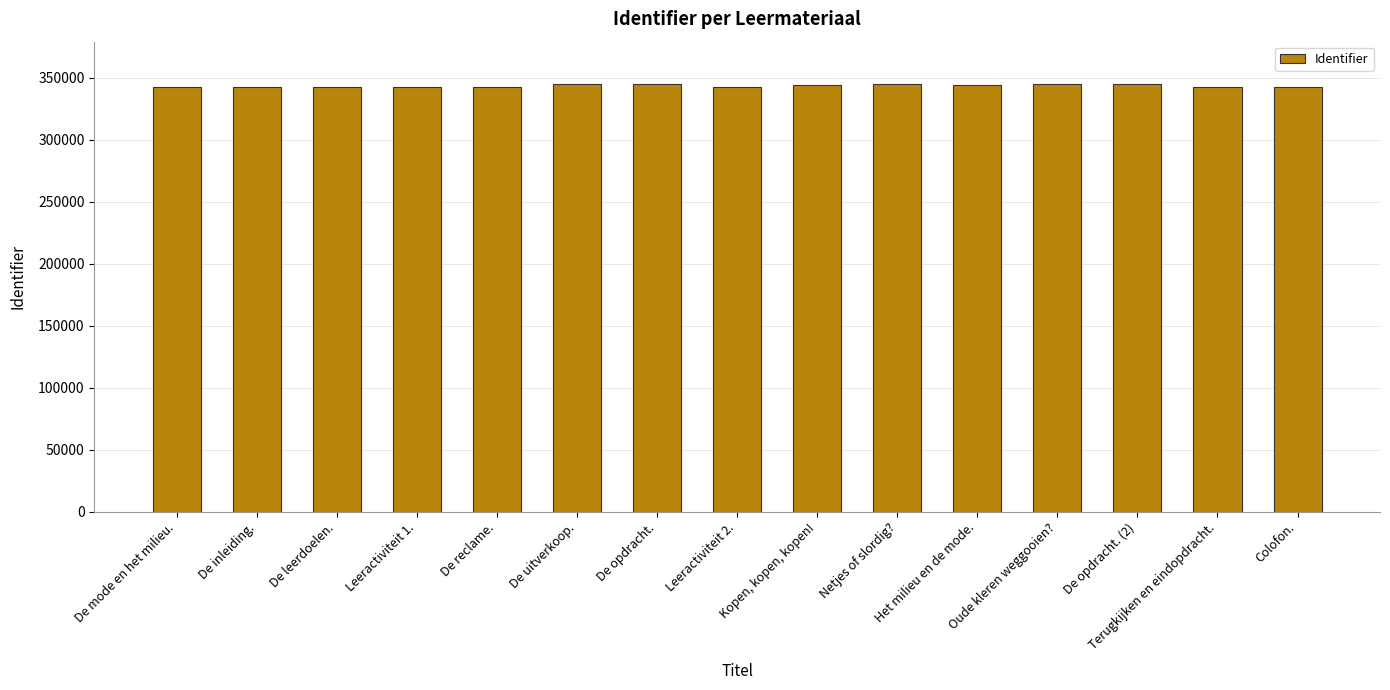

List the labels in order of value, largest first.

Netjes of slordig?, De opdracht. (2), Oude kleren weggooien?, De opdracht., De uitverkoop., Kopen, kopen, kopen!, Het milieu en de mode., De reclame., Colofon., Terugkijken en eindopdracht., Leeractiviteit 2., Leeractiviteit 1., De leerdoelen., De inleiding., De mode en het milieu.